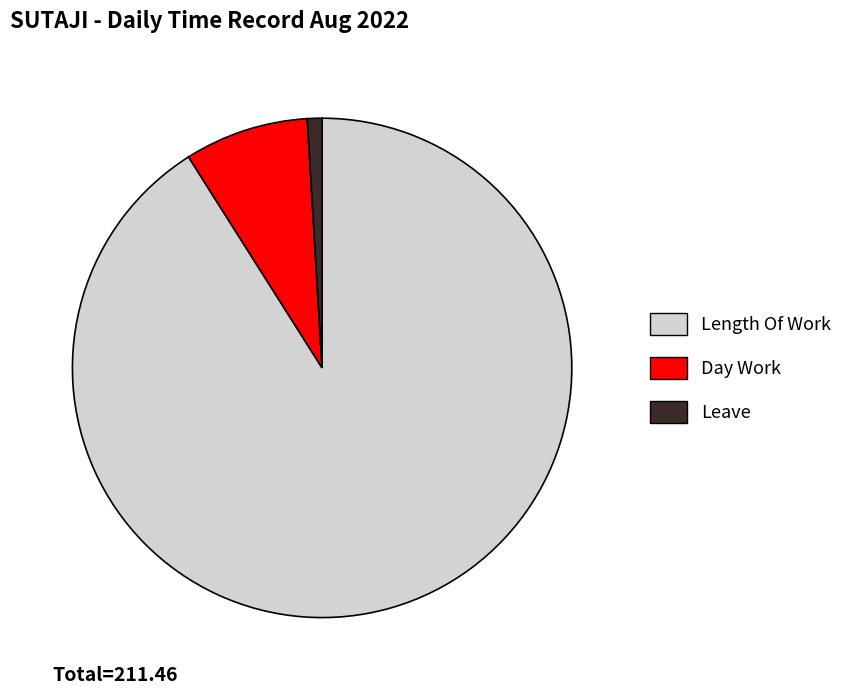

Which slice is the largest?

Length Of Work